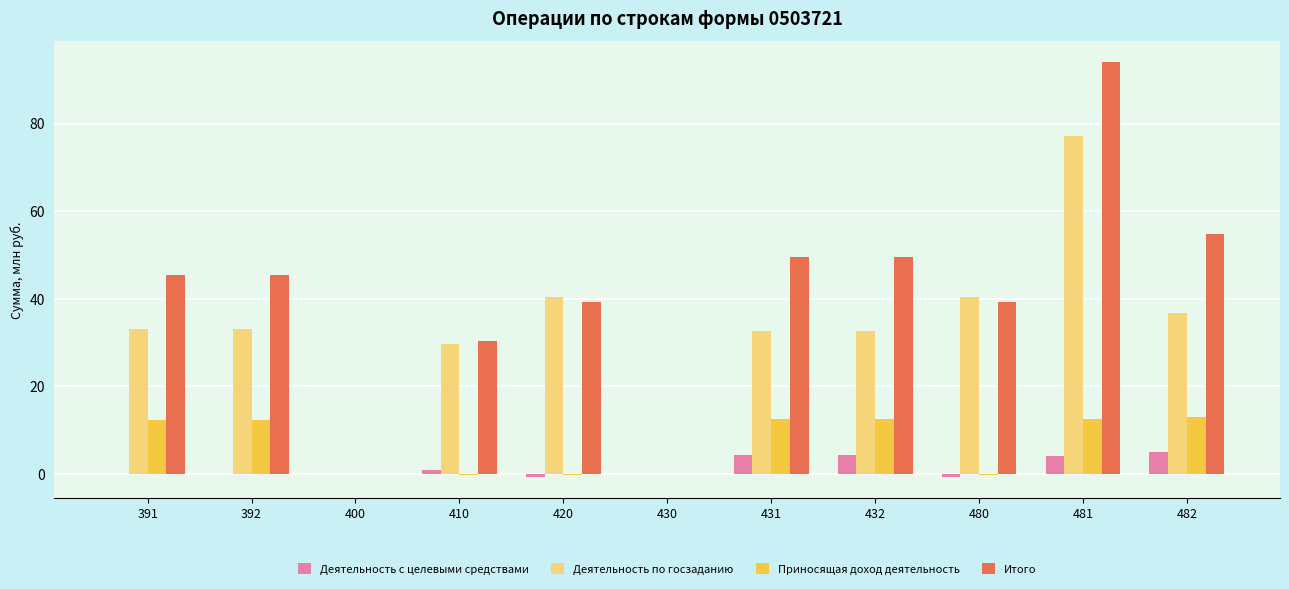

Which series has the largest range (max minus min)?

Итого